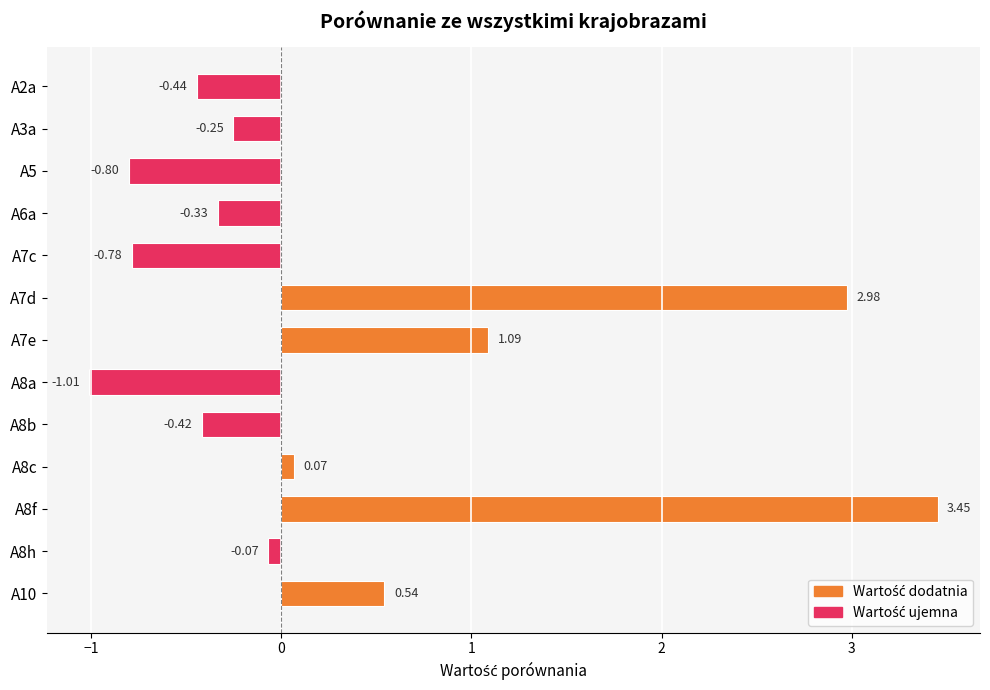

Which category has the lowest value across all series?

A8a